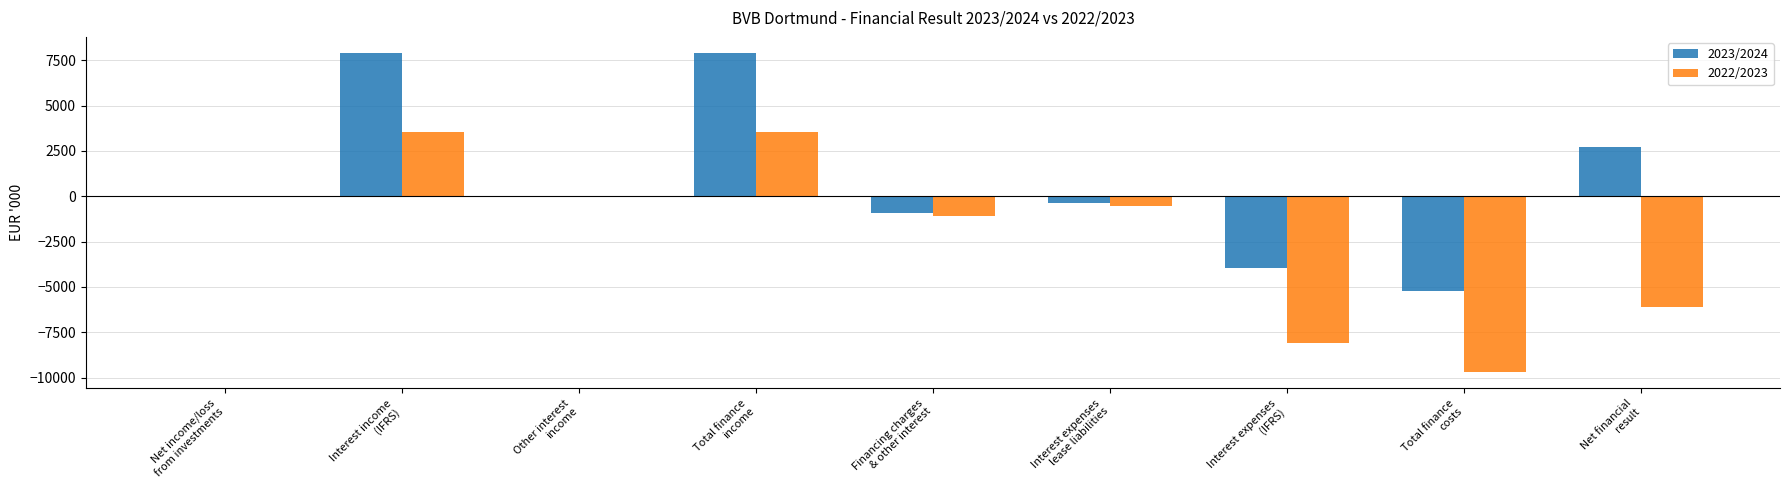

What is the maximum value for 2022/2023?

3558